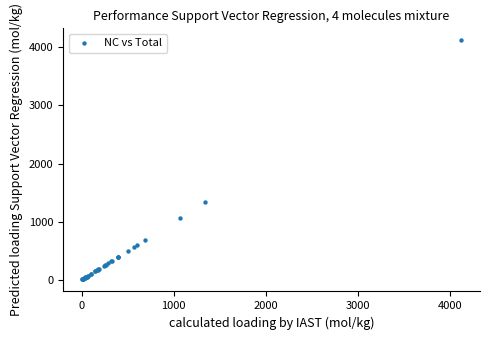

What Y value in the scatter plot is closest to 2062?

1344.3